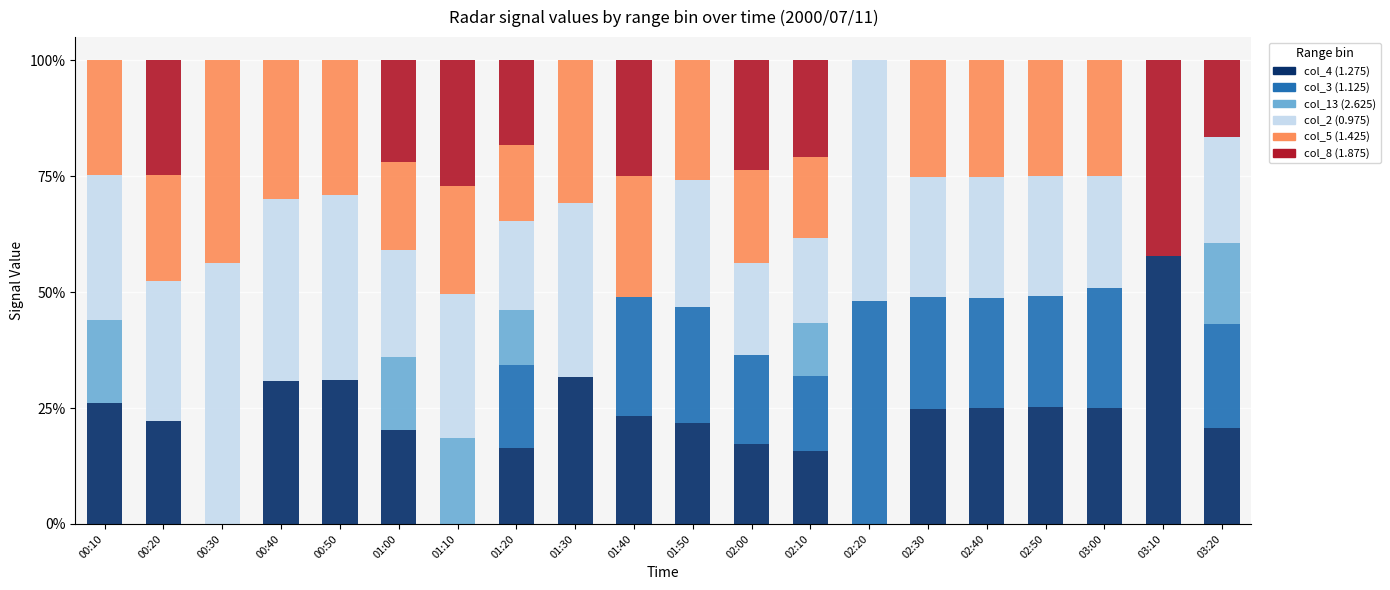

What is the total value across all series at 03:00?

100.0